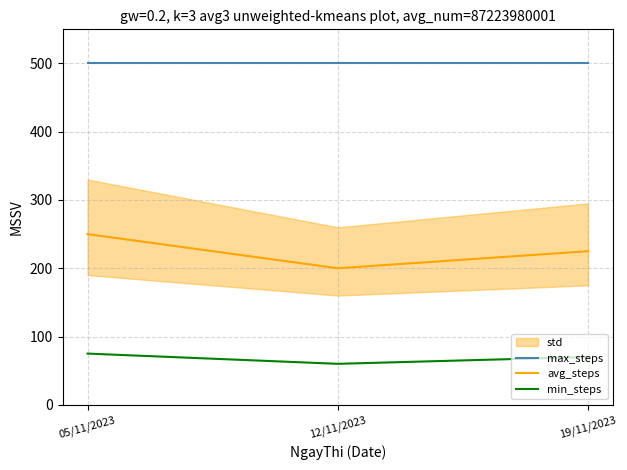

At which label is max_steps closest to 500?

05/11/2023